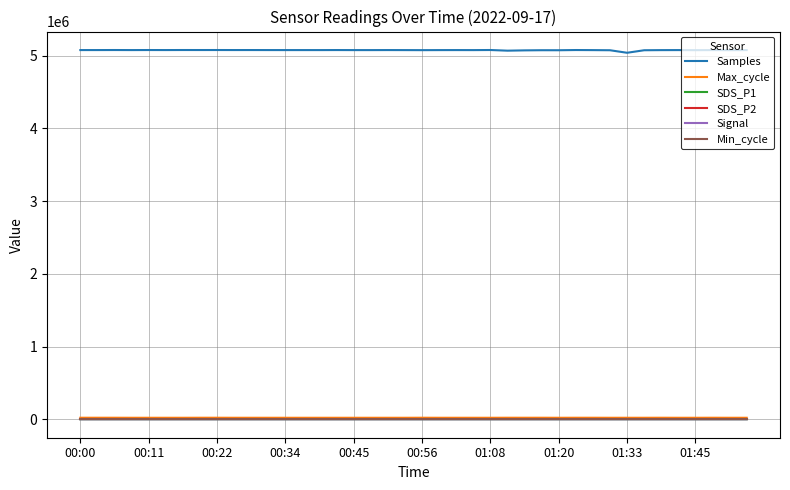

True or false: Signal and Samples intersect in this chart.

False